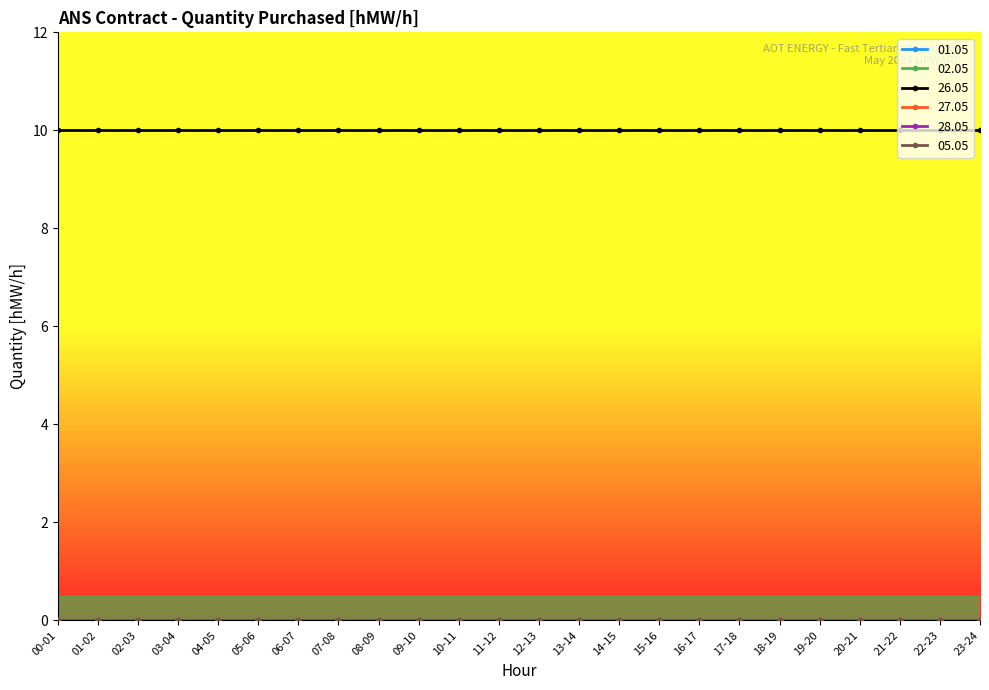

Where is 27.05 nearest to the value 0?

00-01